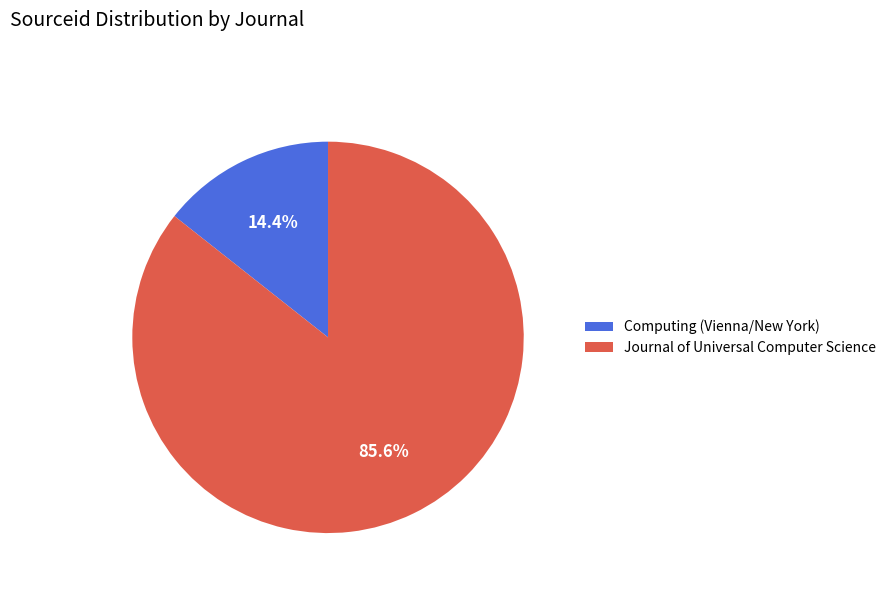

How much of the chart is everything except Journal of Universal Computer Science?

14.4%